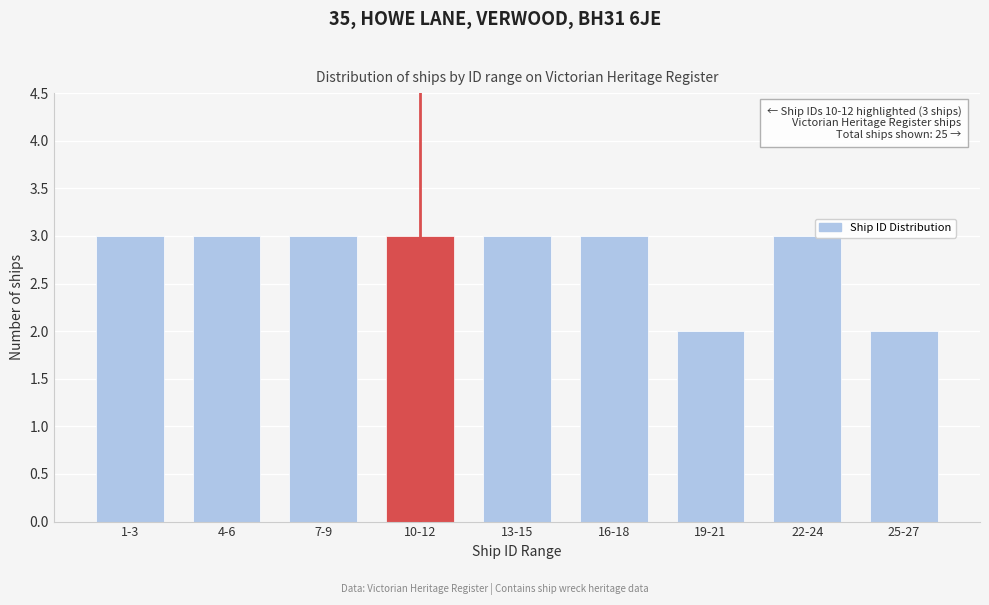

Reading left to right, transcribe all the data shown in this chart.

3	3	3	3	3	3	2	3	2